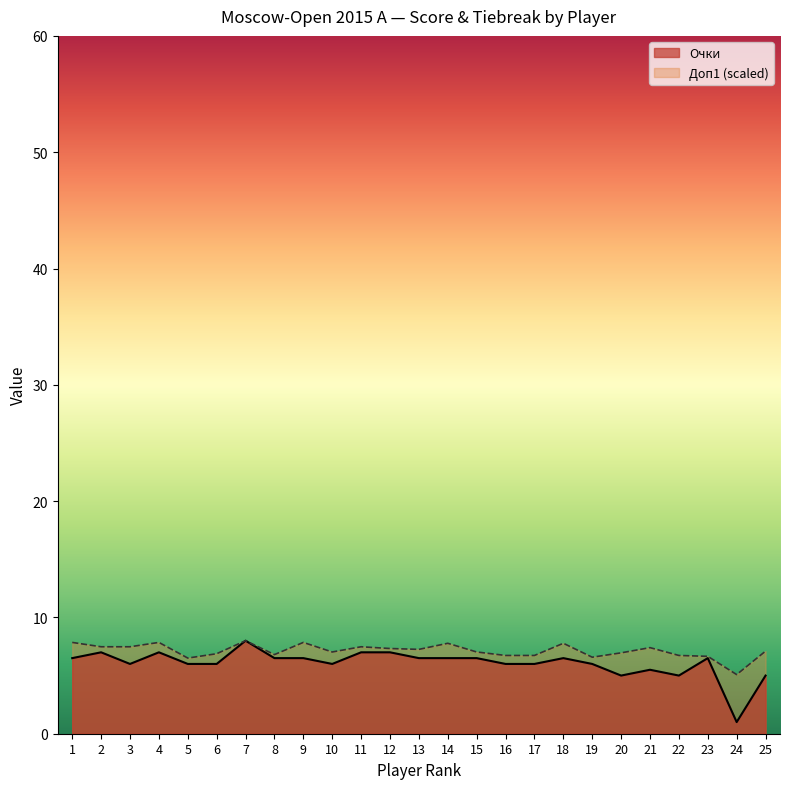

At how many categories does at least one series exceed 3?

25